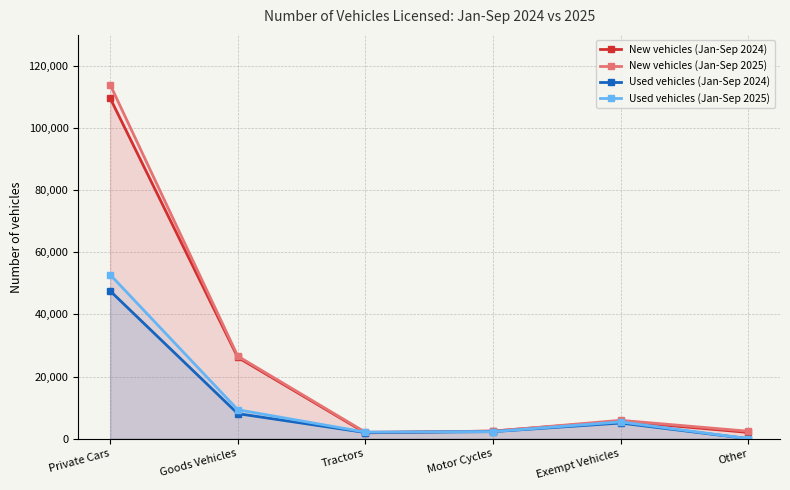

Does the chart display data point markers on the line(s)?

Yes